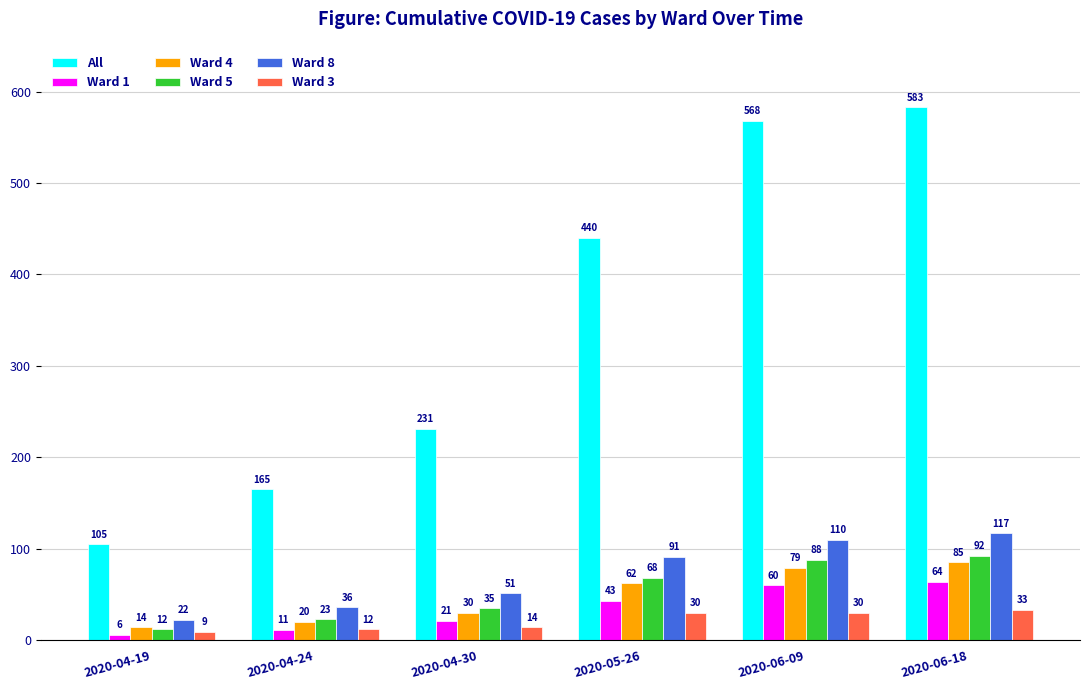

Reading right to left, list all the values displayed in this chart.

All: 2020-06-18=583	2020-06-09=568	2020-05-26=440	2020-04-30=231	2020-04-24=165	2020-04-19=105
Ward 1: 2020-06-18=64	2020-06-09=60	2020-05-26=43	2020-04-30=21	2020-04-24=11	2020-04-19=6
Ward 4: 2020-06-18=85	2020-06-09=79	2020-05-26=62	2020-04-30=30	2020-04-24=20	2020-04-19=14
Ward 5: 2020-06-18=92	2020-06-09=88	2020-05-26=68	2020-04-30=35	2020-04-24=23	2020-04-19=12
Ward 8: 2020-06-18=117	2020-06-09=110	2020-05-26=91	2020-04-30=51	2020-04-24=36	2020-04-19=22
Ward 3: 2020-06-18=33	2020-06-09=30	2020-05-26=30	2020-04-30=14	2020-04-24=12	2020-04-19=9